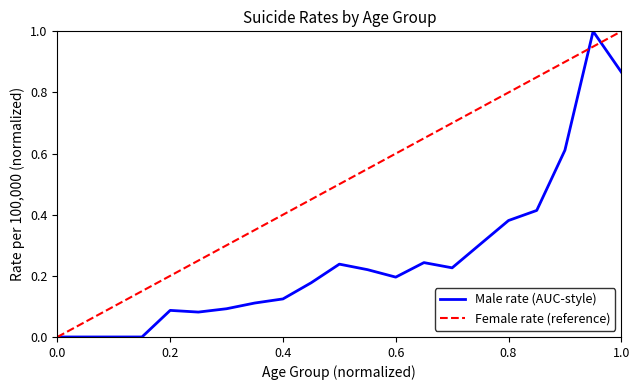

Is it true that Male rate (AUC-style) equals 0.0 at 0.0?

True